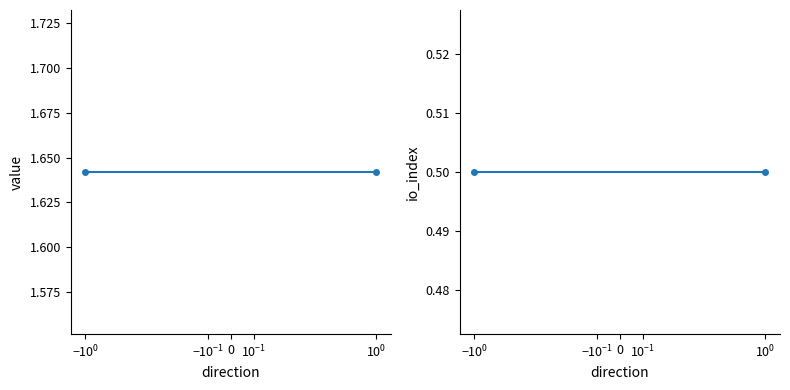

How many categories are shown in the chart?

2